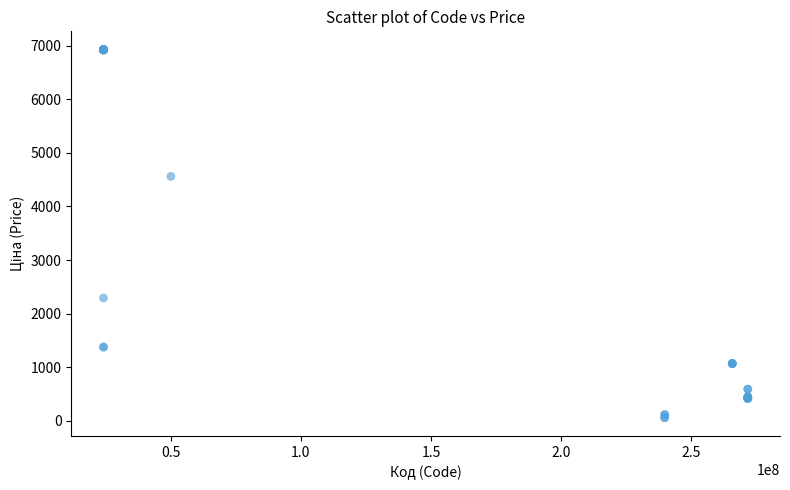

What Y value in the scatter plot is closest to 3491?

4561.9